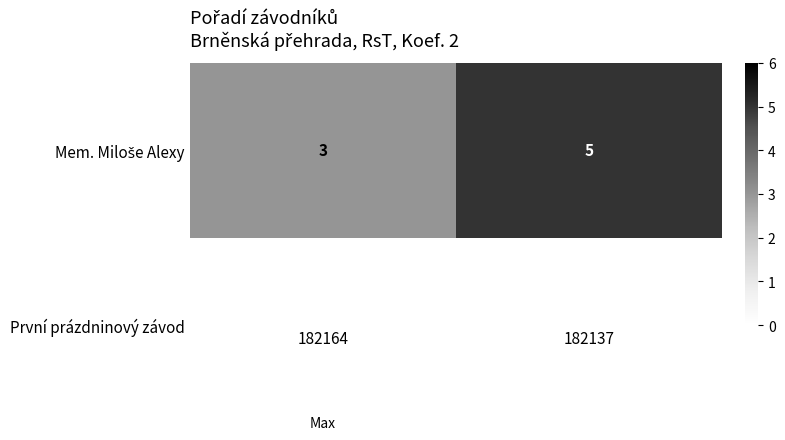

Count the values in the range 3 to 5.

2